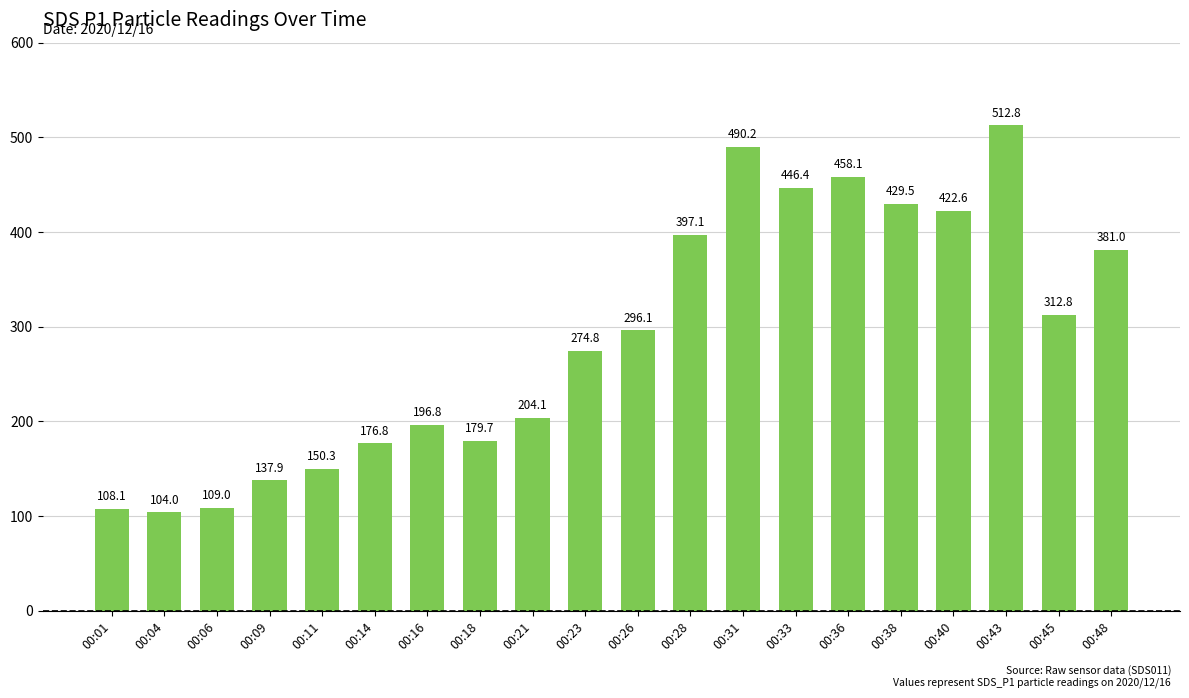

What is the minimum value shown in the chart?

104.0